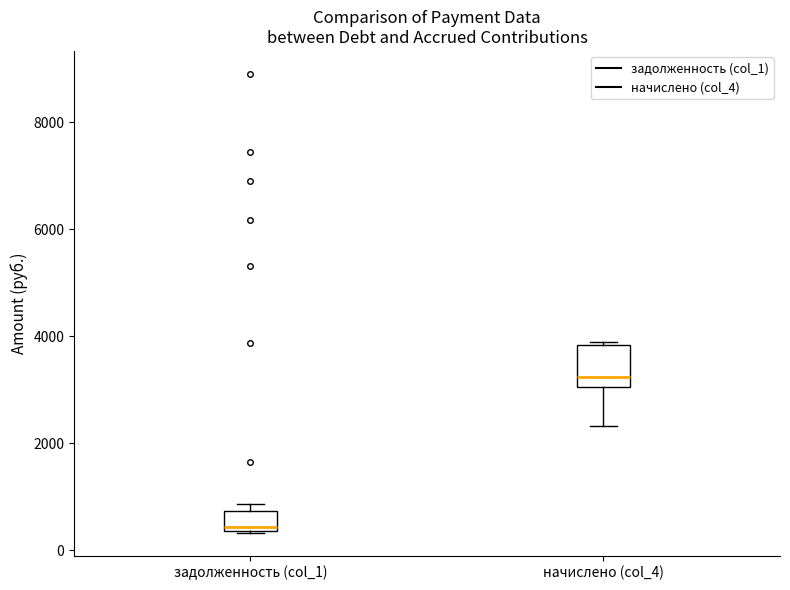

Which box has the highest median line?

начислено (col_4)